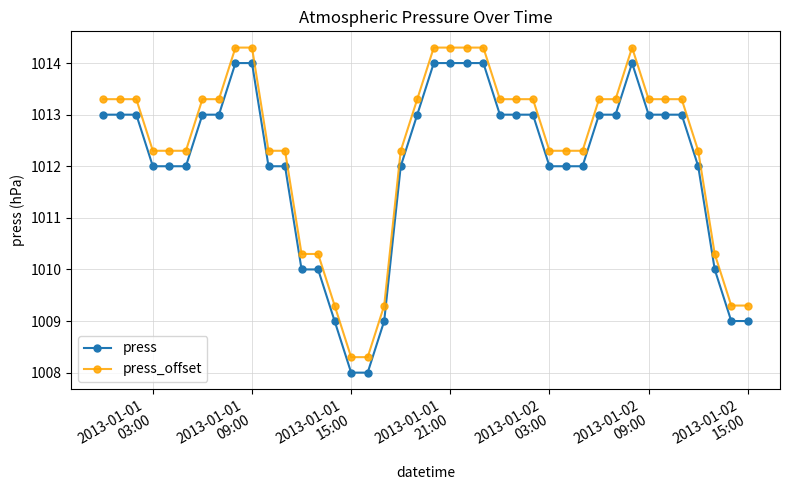

What is the difference between the maximum and second lowest values in the press_offset series?

6.0